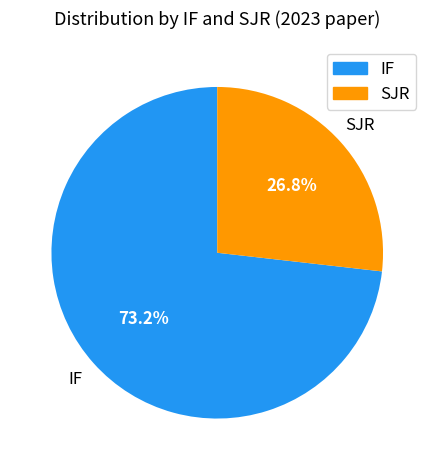

Does any single category account for the majority?

Yes